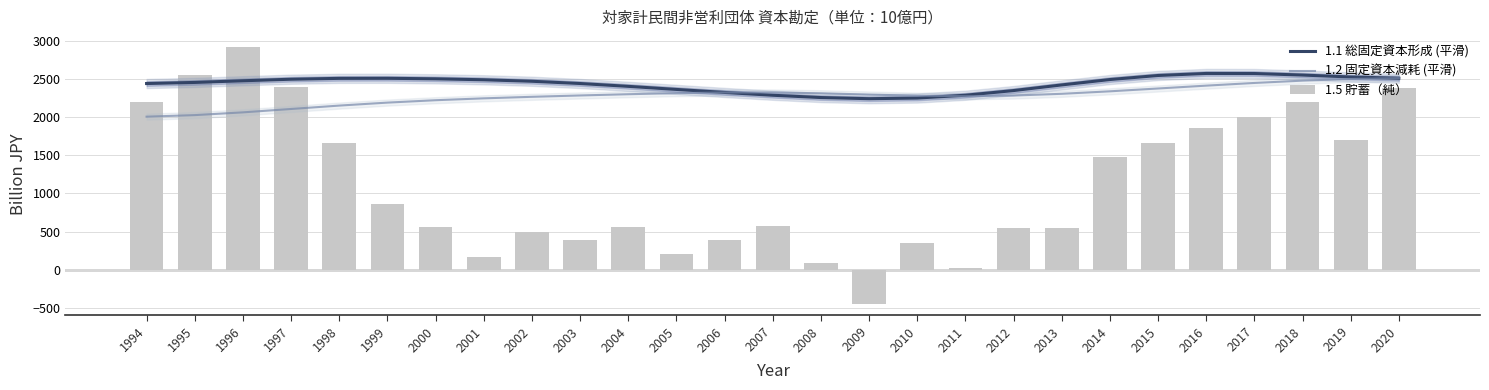

Reading left to right, what are all the values shown in this chart?

1.1 総固定資本形成 (平滑): 1994=2444.5	1995=2458.9	1996=2480.9	1997=2501.0	1998=2512.3	1999=2513.2	2000=2506.3	2001=2493.9	2002=2474.2	2003=2444.8	2004=2407.4	2005=2367.0	2006=2327.3	2007=2290.4	2008=2260.4	2009=2245.2	2010=2253.8	2011=2290.6	2012=2352.1	2013=2426.1	2014=2496.9	2015=2550.1	2016=2576.9	2017=2576.0	2018=2555.8	2019=2530.5	2020=2514.0
1.2 固定資本減耗 (平滑): 1994=2009.1	1995=2029.5	1996=2065.8	1997=2110.1	1998=2154.7	1999=2193.8	2000=2225.3	2001=2249.9	2002=2270.0	2003=2287.7	2004=2304.1	2005=2318.2	2006=2326.9	2007=2326.7	2008=2316.5	2009=2299.7	2010=2284.1	2011=2278.1	2012=2286.7	2013=2309.5	2014=2342.2	2015=2379.3	2016=2416.8	2017=2452.0	2018=2482.3	2019=2504.4	2020=2516.0
1.5 貯蓄（純）: 1994=2204.4	1995=2559.5	1996=2924.6	1997=2404.7	1998=1656.9	1999=861.6	2000=555.7	2001=158.9	2002=497.7	2003=387.6	2004=561.0	2005=202.0	2006=395.0	2007=578.6	2008=82.5	2009=-458.0	2010=353.5	2011=23.3	2012=548.3	2013=544.2	2014=1481.2	2015=1662.1	2016=1857.4	2017=2001.1	2018=2207.0	2019=1701.4	2020=2384.0